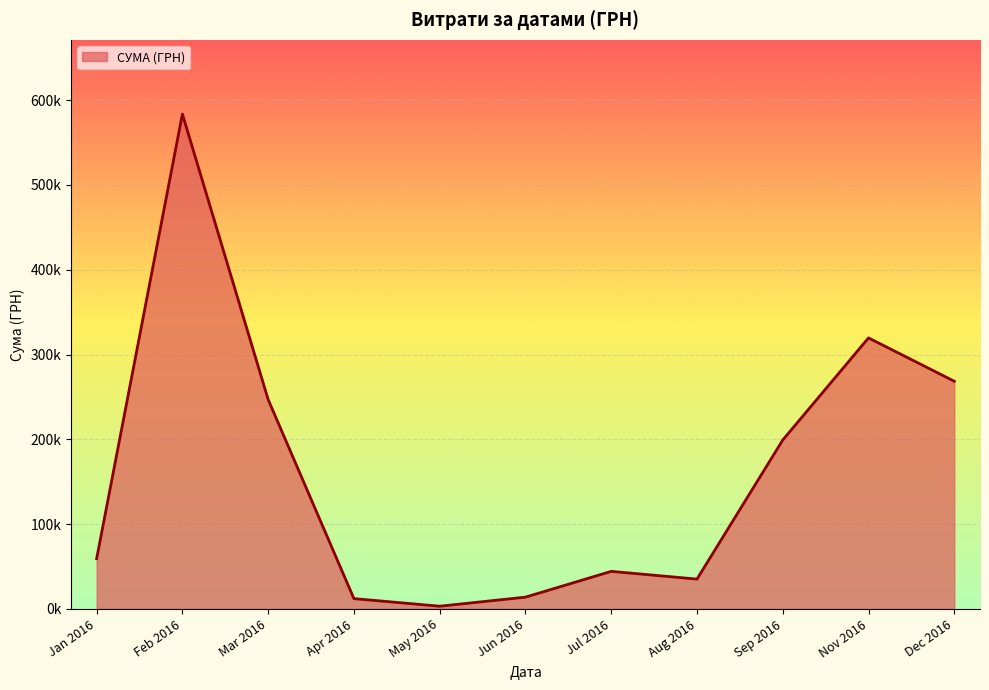

Does the chart have visible grid lines?

Yes